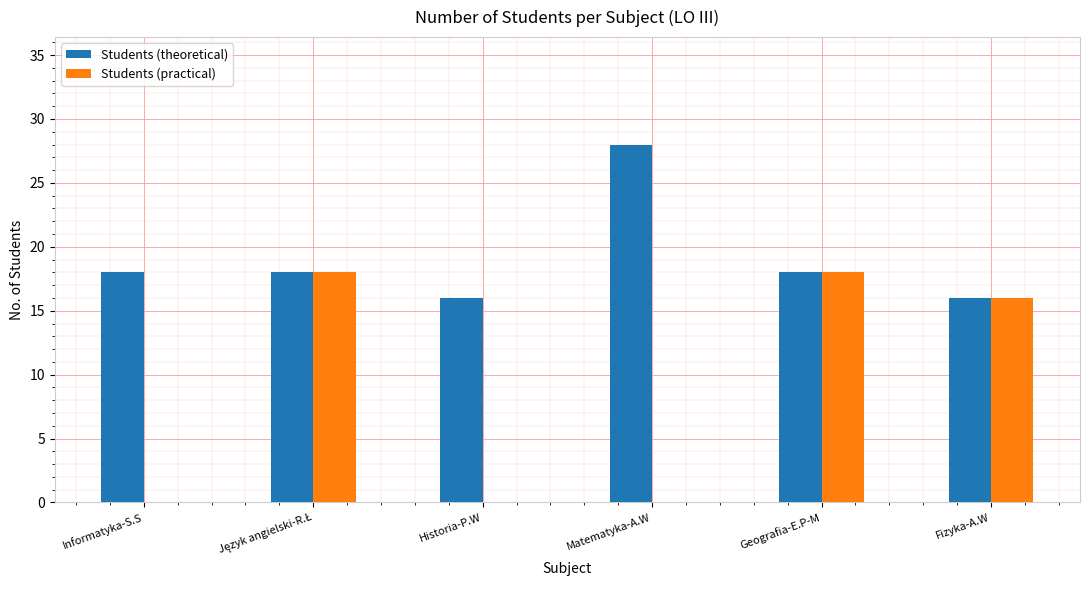

The value of Students (practical) at Informatyka-S.S is -7. True or false?

False